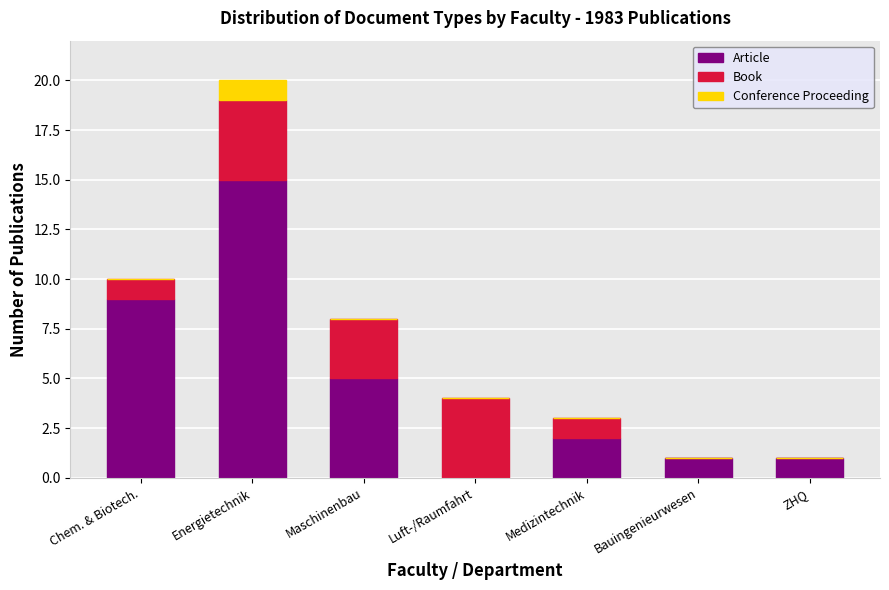

How many values in Article are above zero?

6